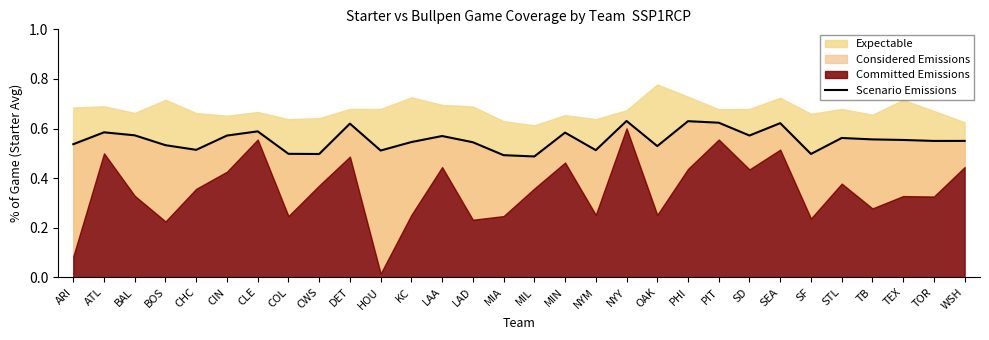

How many values are between 0 and 1?

30